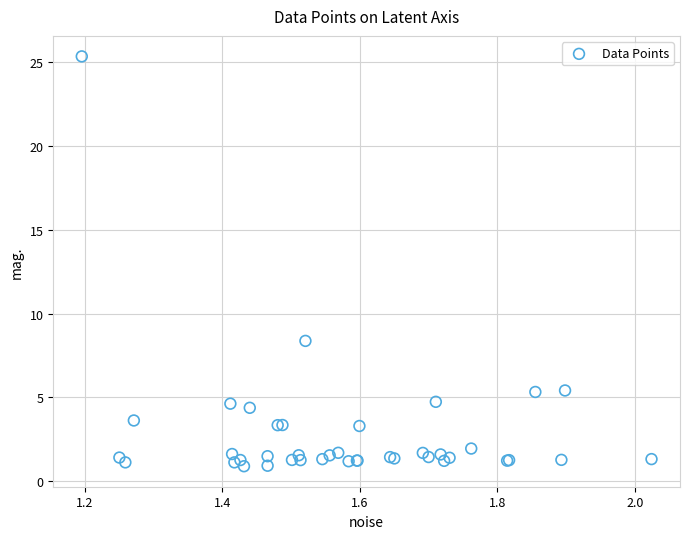

What Y value in the scatter plot is closest to 13?

8.4